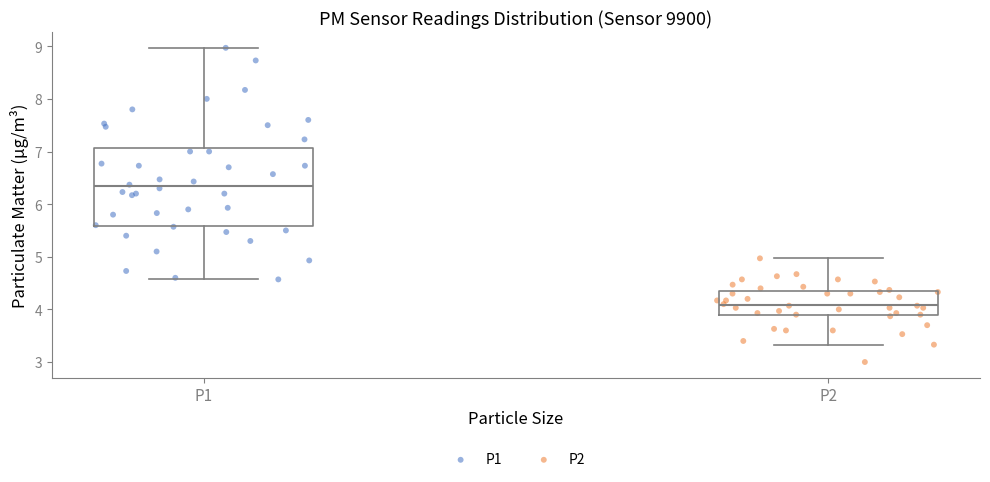

Which box has the highest median line?

P1